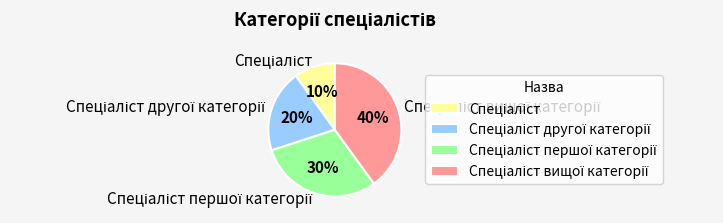

To the nearest percent, what is the difference between the largest and smallest slice percentages?

30%